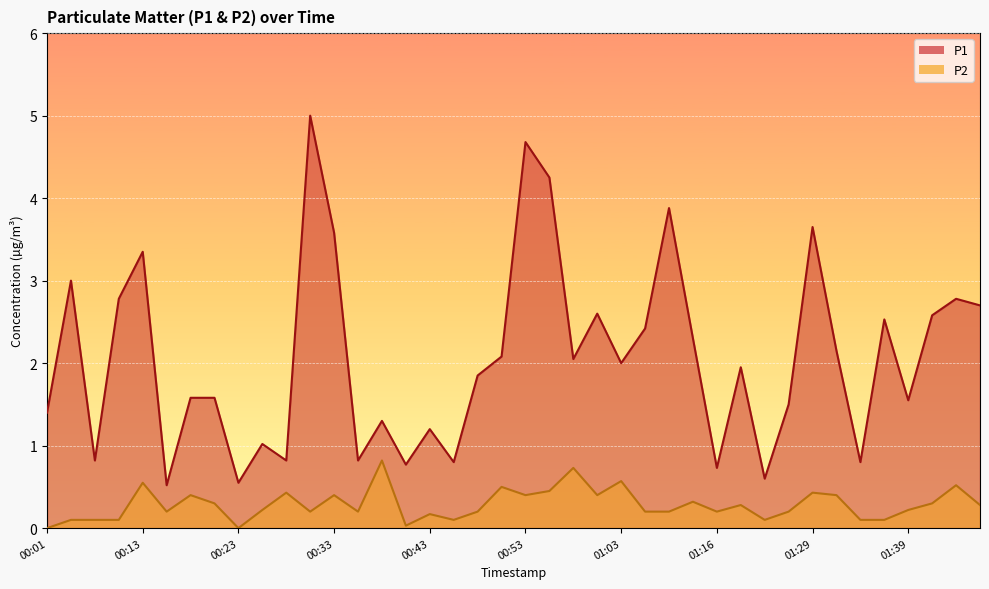

At how many categories does at least one series exceed 0?

40